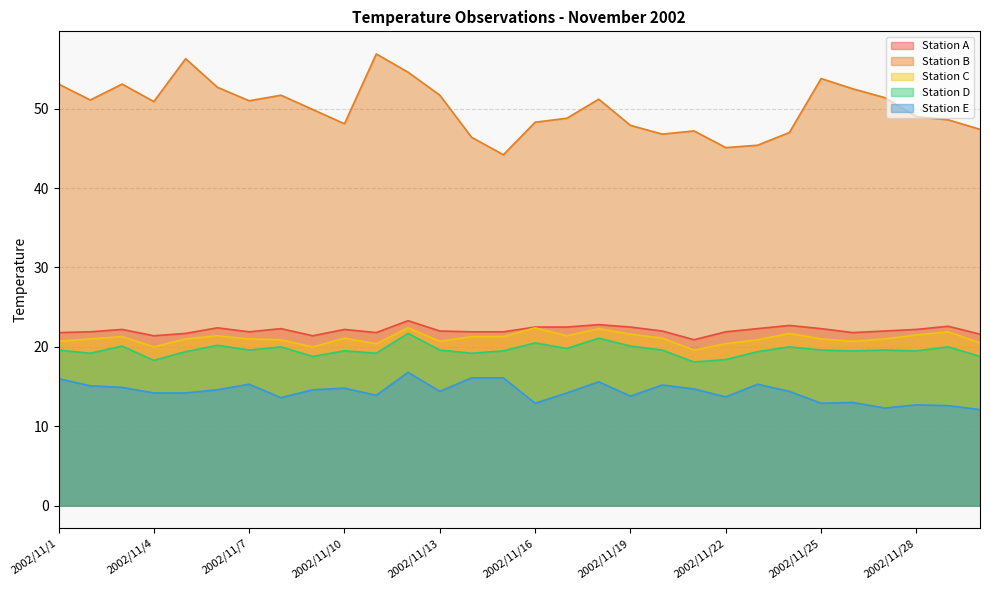

How many lines are shown in the chart?

5